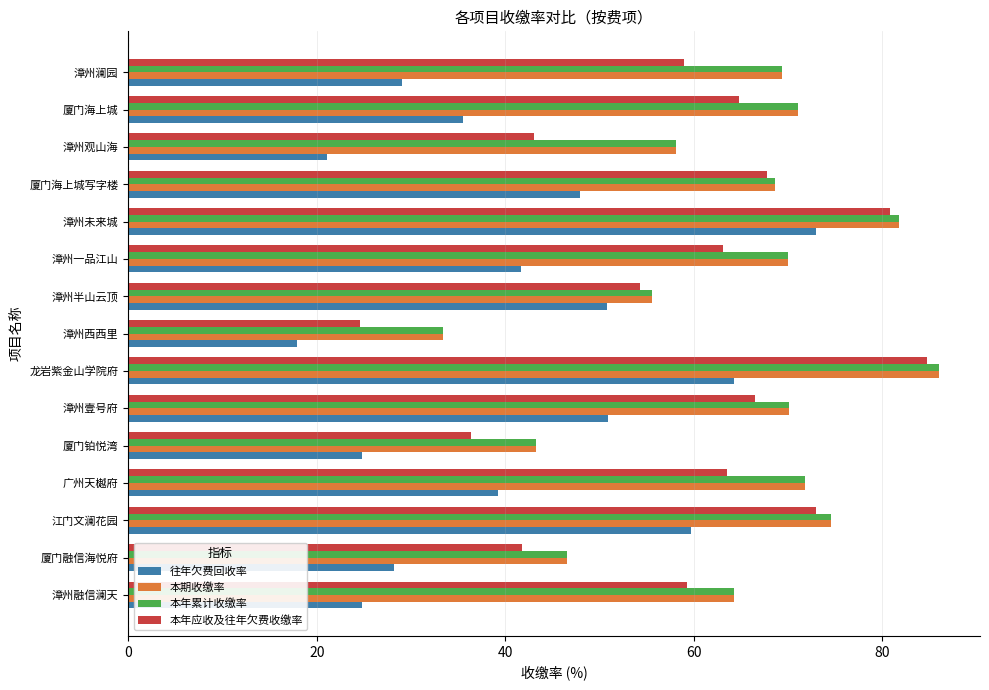

What is the difference between the 本年累计收缴率 values at 漳州澜园 and 漳州融信澜天?

5.1